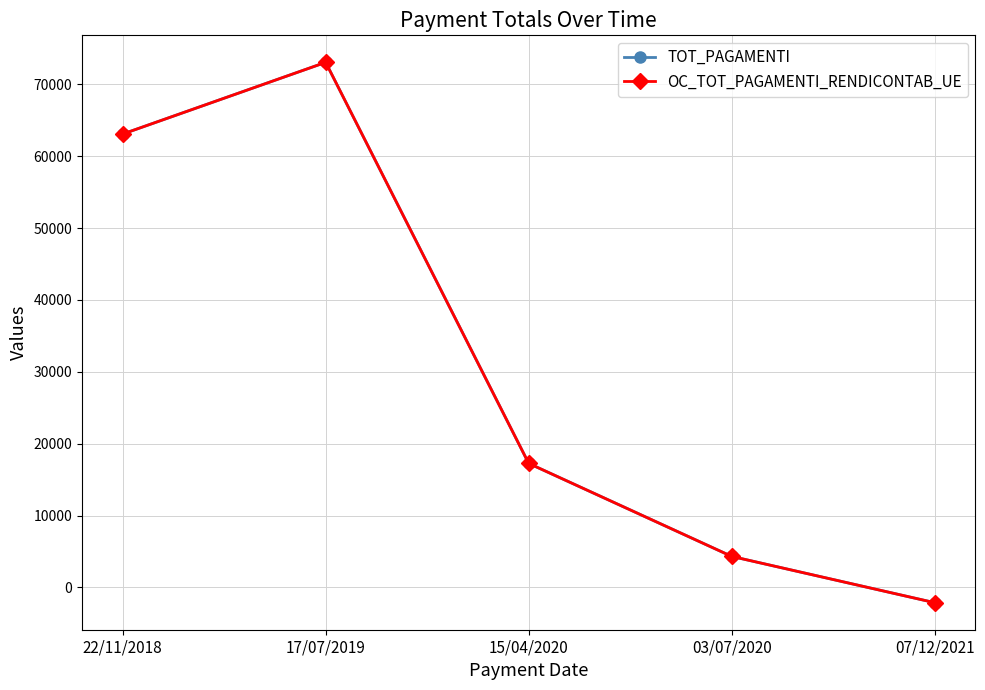

Is this an area chart (filled region under the line)?

No